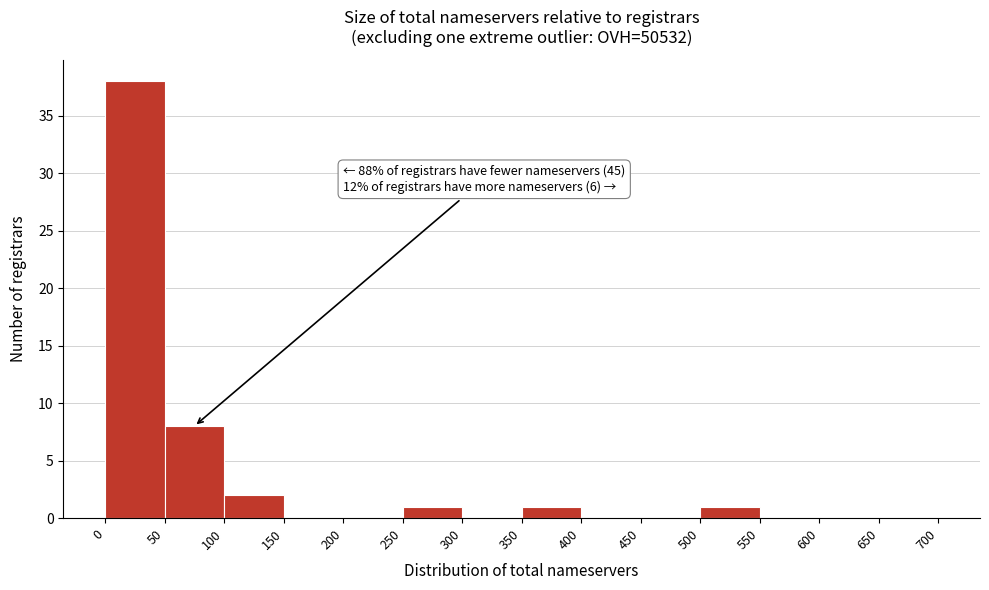

Which range on the x-axis has the tallest bar?

0 to 50